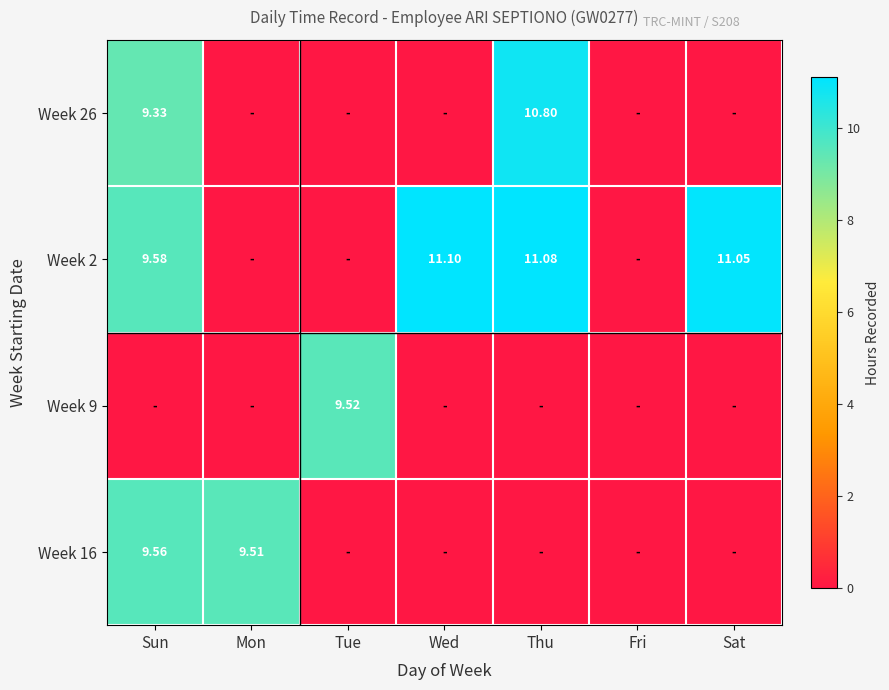

What is the sum of the Week 16 values at Sun and Mon?

19.1